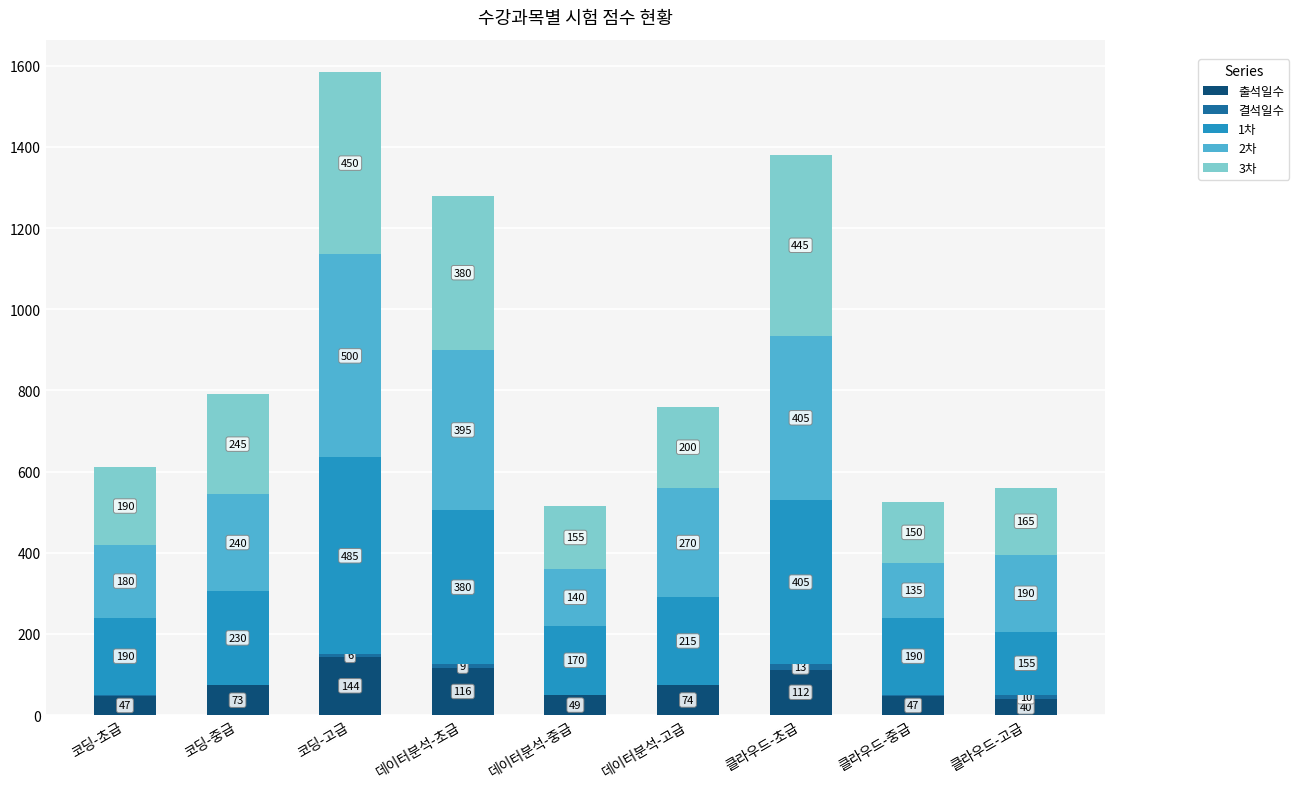

What is the highest value of the 출석일수 series?

144